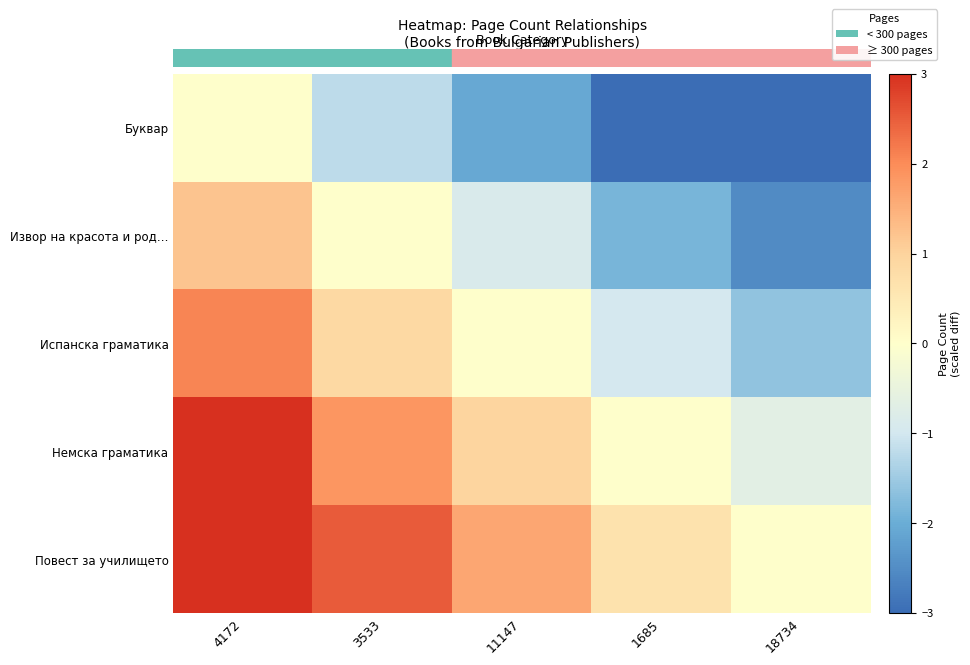

Which series changed the most between 3533 and 11147?

Буквар